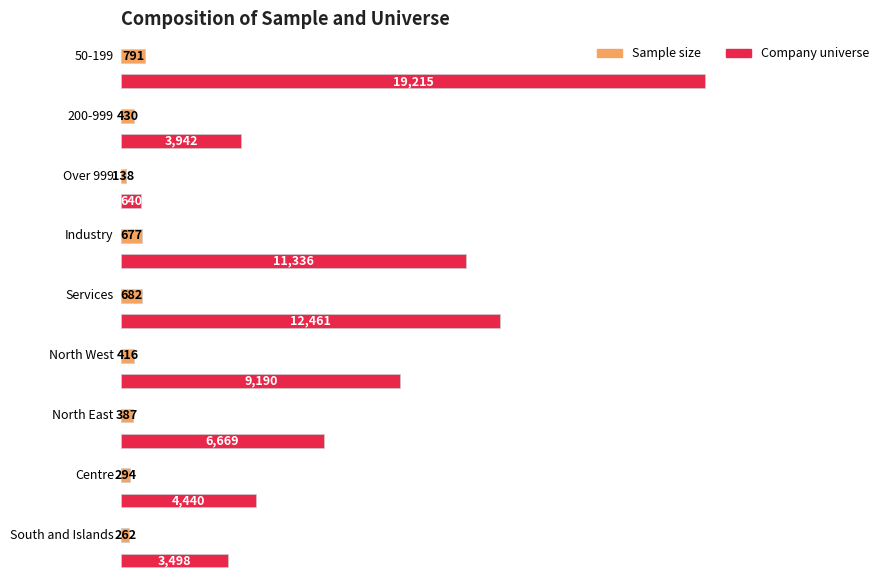

What is the spread (max minus min) of values at North West?

8774